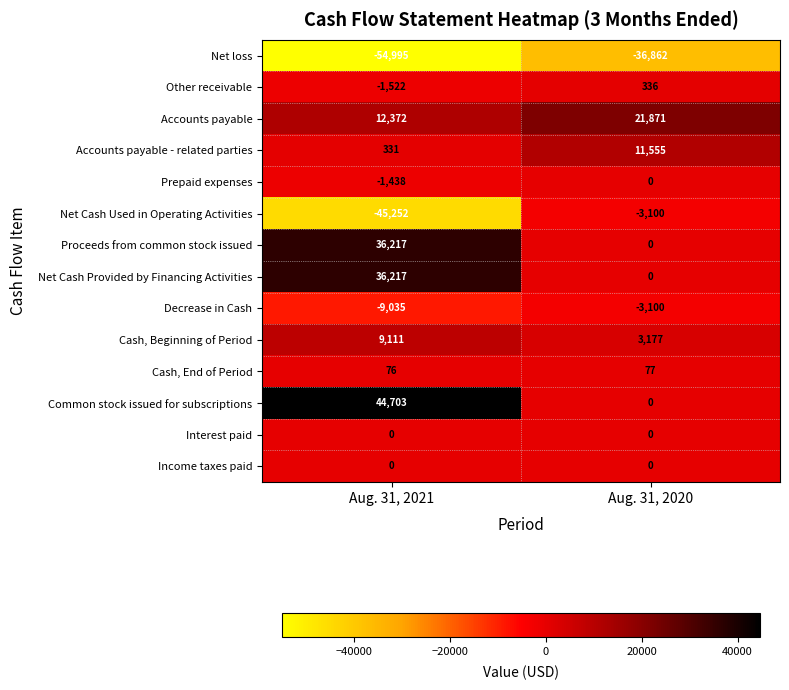

Reading right to left, list all the values displayed in this chart.

Net loss: Aug. 31, 2020=-36862	Aug. 31, 2021=-54995
Other receivable: Aug. 31, 2020=336	Aug. 31, 2021=-1522
Accounts payable: Aug. 31, 2020=21871	Aug. 31, 2021=12372
Accounts payable - related parties: Aug. 31, 2020=11555	Aug. 31, 2021=331
Prepaid expenses: Aug. 31, 2020=0	Aug. 31, 2021=-1438
Net Cash Used in Operating Activities: Aug. 31, 2020=-3100	Aug. 31, 2021=-45252
Proceeds from common stock issued: Aug. 31, 2020=0	Aug. 31, 2021=36217
Net Cash Provided by Financing Activities: Aug. 31, 2020=0	Aug. 31, 2021=36217
Decrease in Cash: Aug. 31, 2020=-3100	Aug. 31, 2021=-9035
Cash, Beginning of Period: Aug. 31, 2020=3177	Aug. 31, 2021=9111
Cash, End of Period: Aug. 31, 2020=77	Aug. 31, 2021=76
Common stock issued for subscriptions: Aug. 31, 2020=0	Aug. 31, 2021=44703
Interest paid: Aug. 31, 2020=0	Aug. 31, 2021=0
Income taxes paid: Aug. 31, 2020=0	Aug. 31, 2021=0